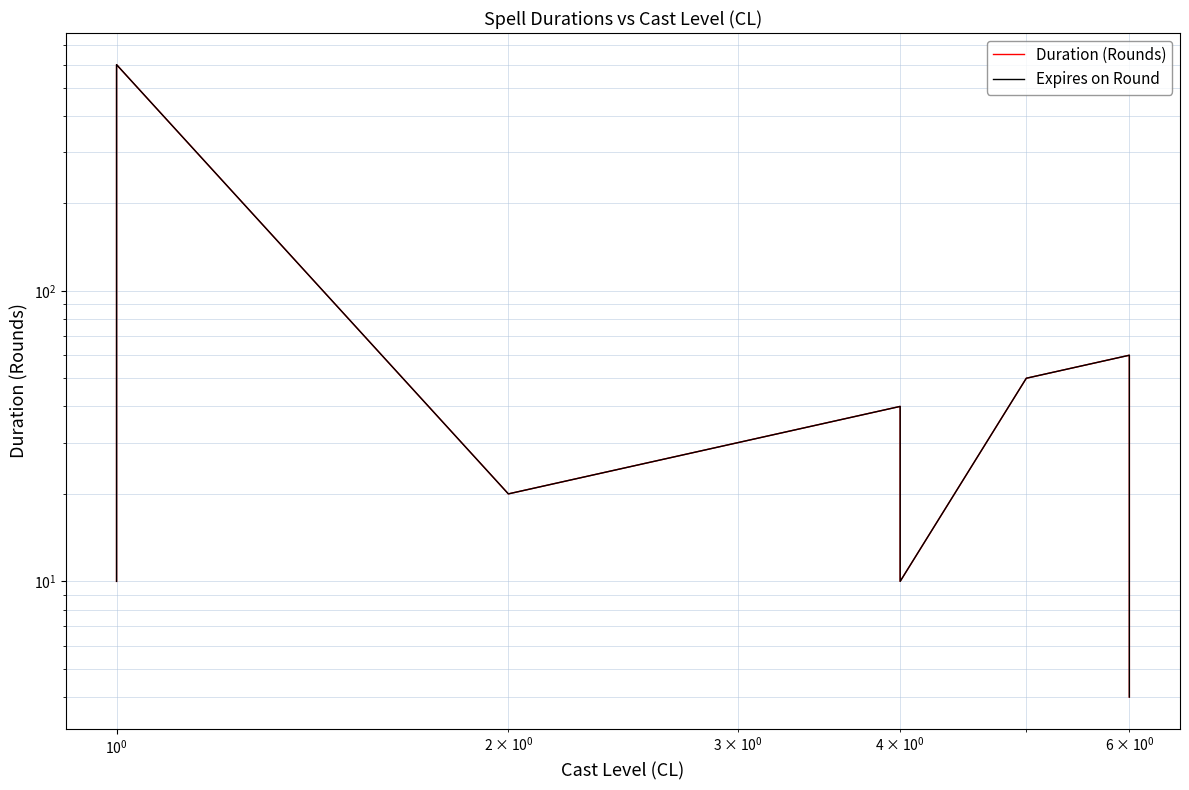

True or false: Expires on Round and Duration (Rounds) cross at least once.

False